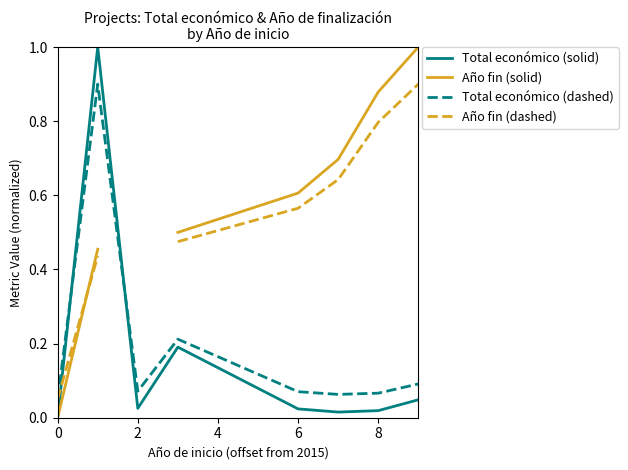

Which series ends up on top after the final intersection of Total económico (solid) and Total económico (dashed)?

Total económico (dashed)